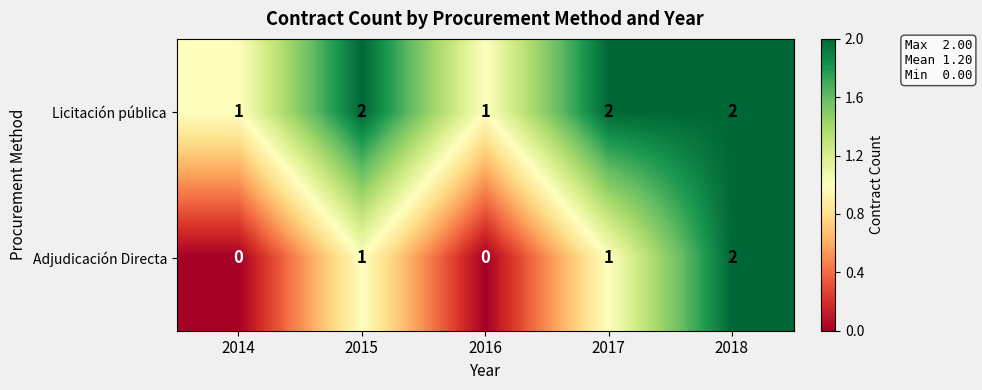

List the series in order of their overall mean, highest first.

Licitación pública, Adjudicación Directa